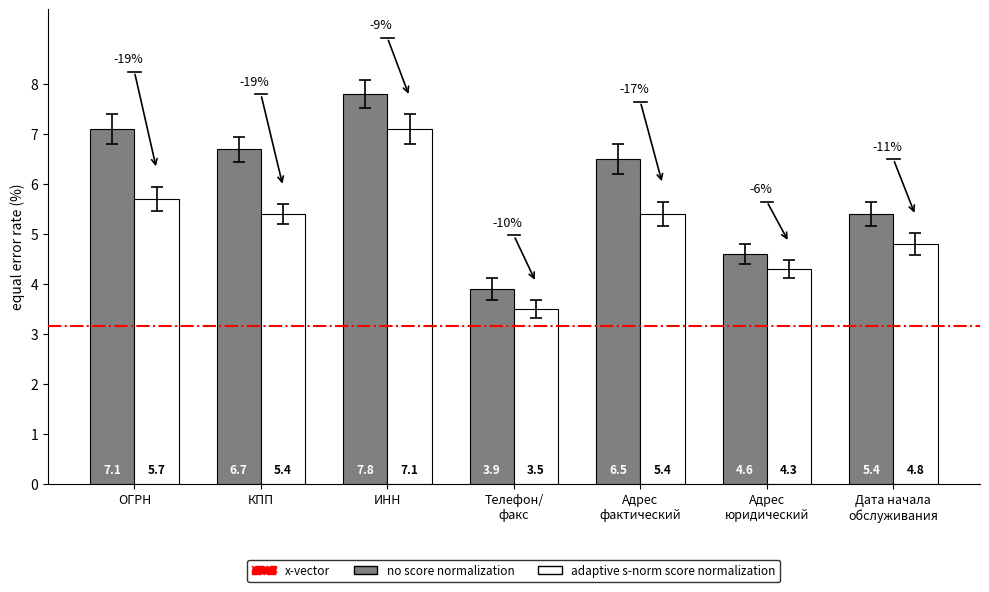

How many groups of bars are there?

7